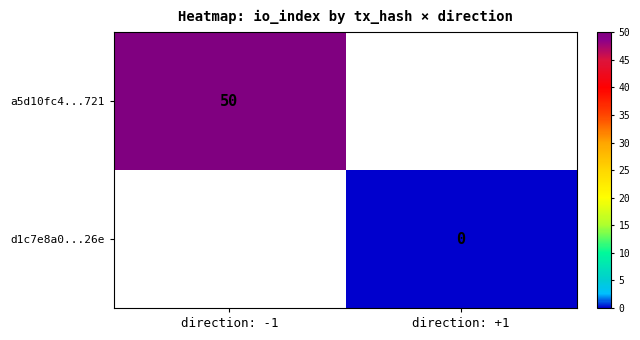

The a5d10fc4...721 series shows 21 at direction: -1. True or false?

False